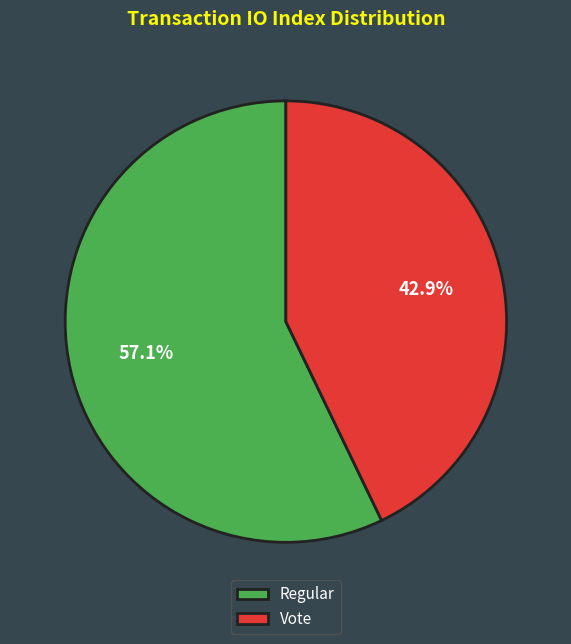

Approximately how many times larger is the value at Regular compared to Vote?

1.3